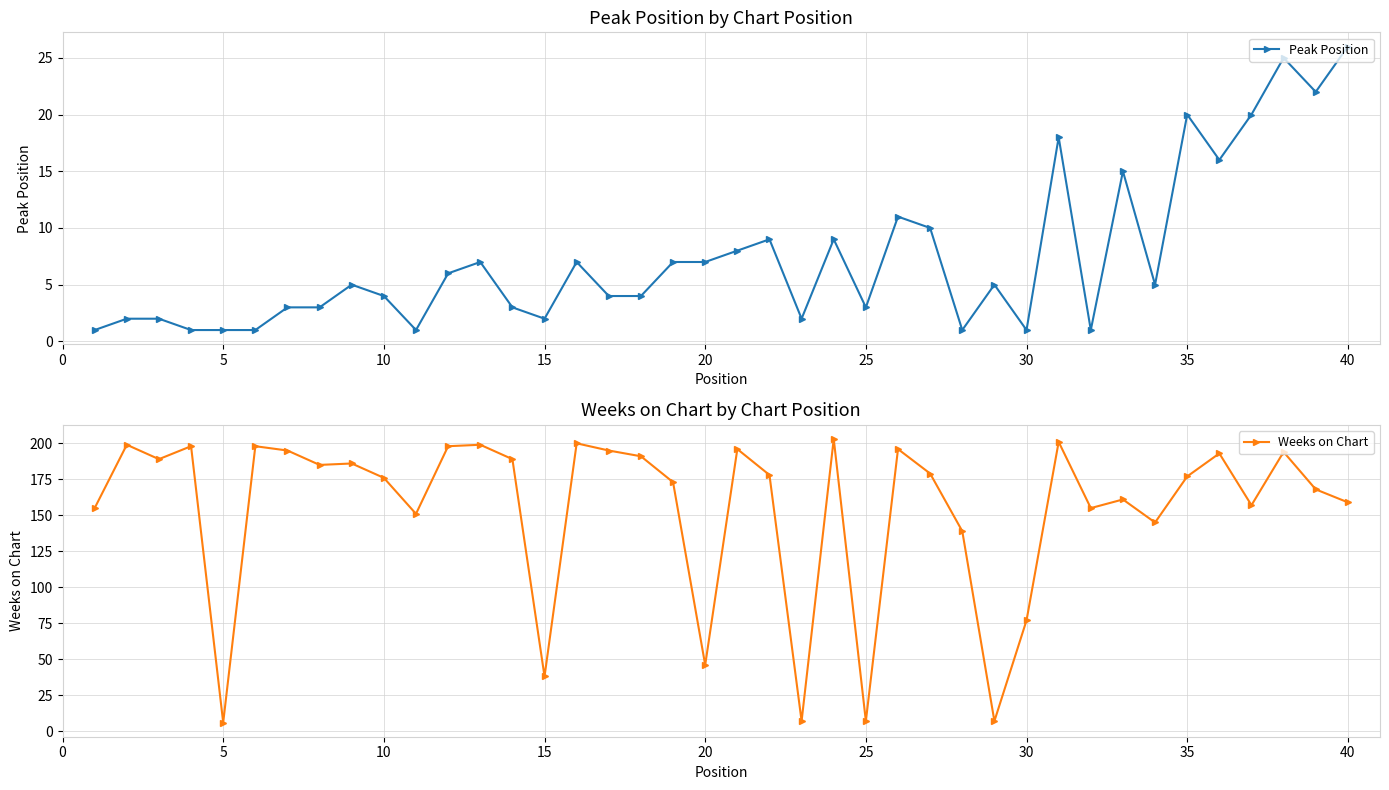

Which category has the highest value in the Peak Position series?

40